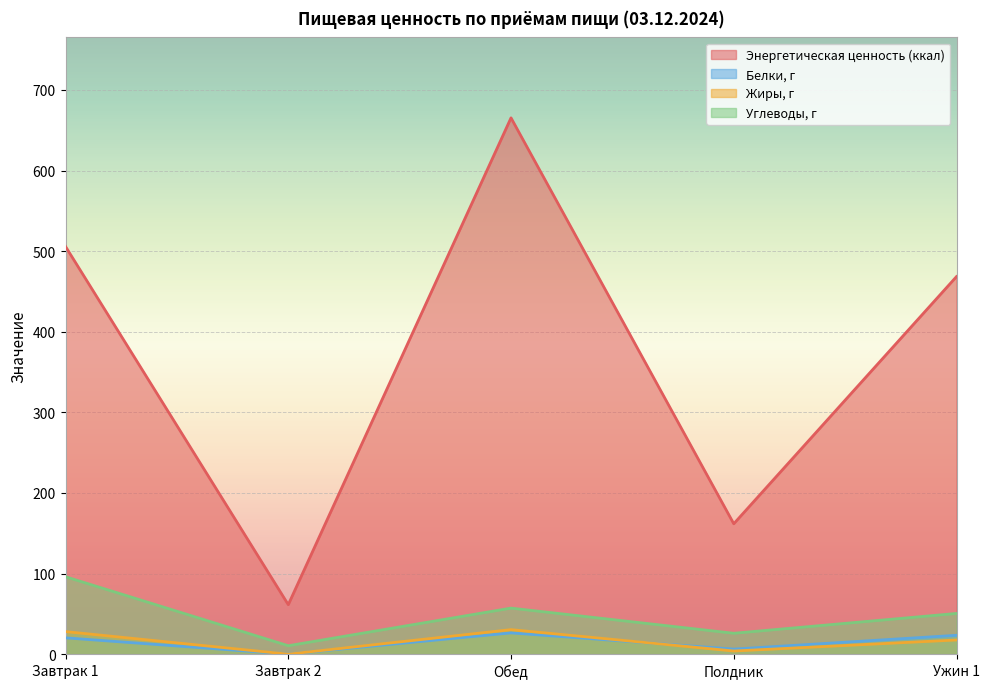

How many interior local peaks does the Белки, г series have?

1